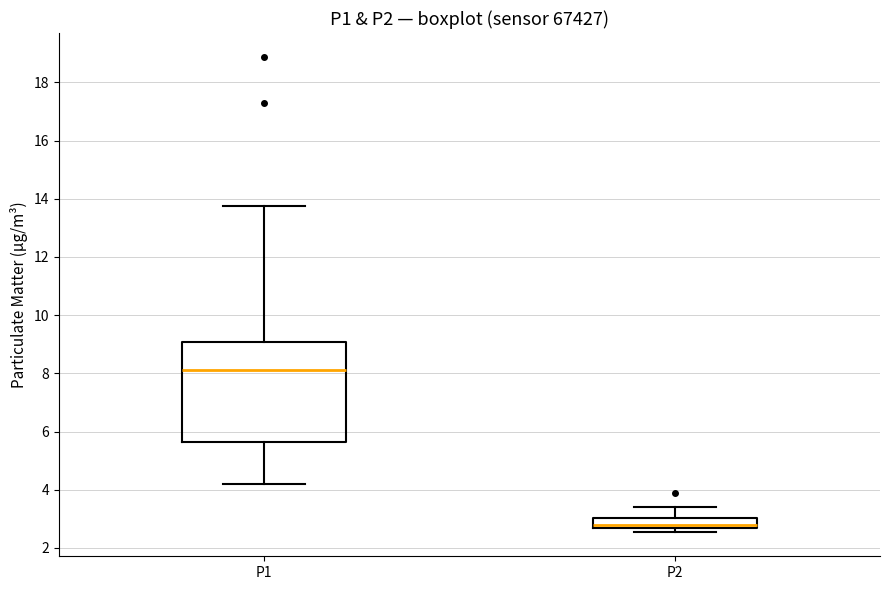

Comparing the boxes themselves (not the whiskers), which one is the tallest?

P1